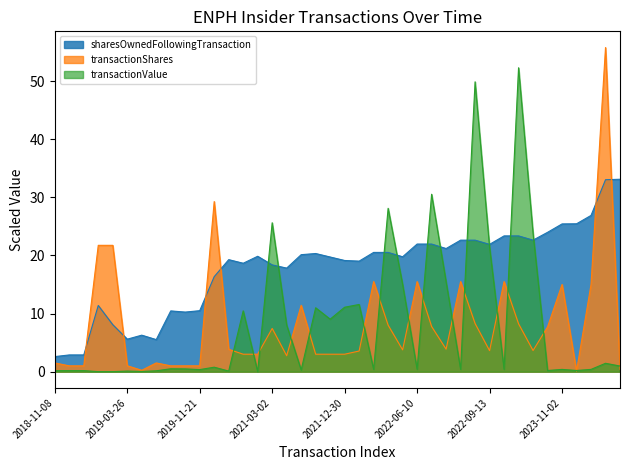

What is the difference between the maximum and minimum values in the transactionValue series?

52.3